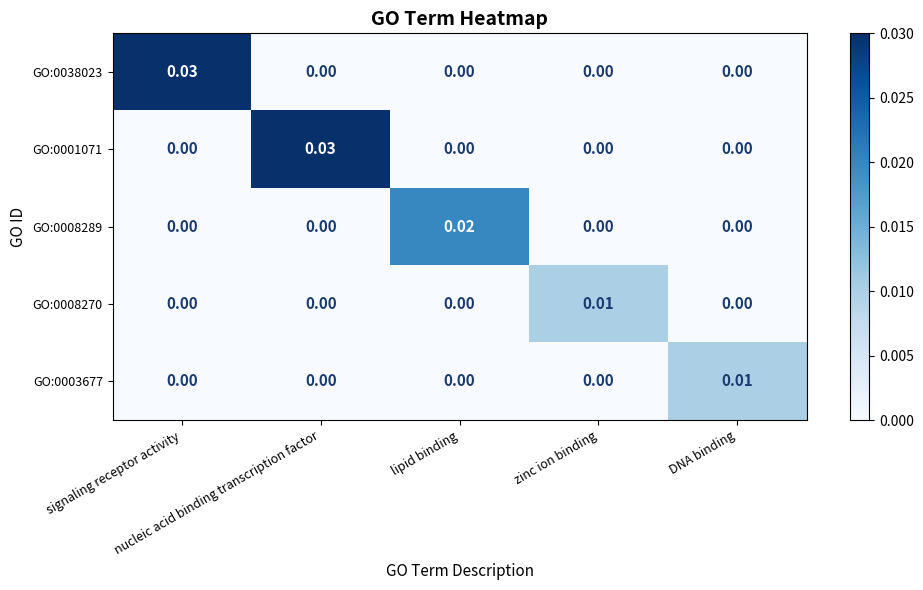

How many data points in GO:0038023 are above 0?

1